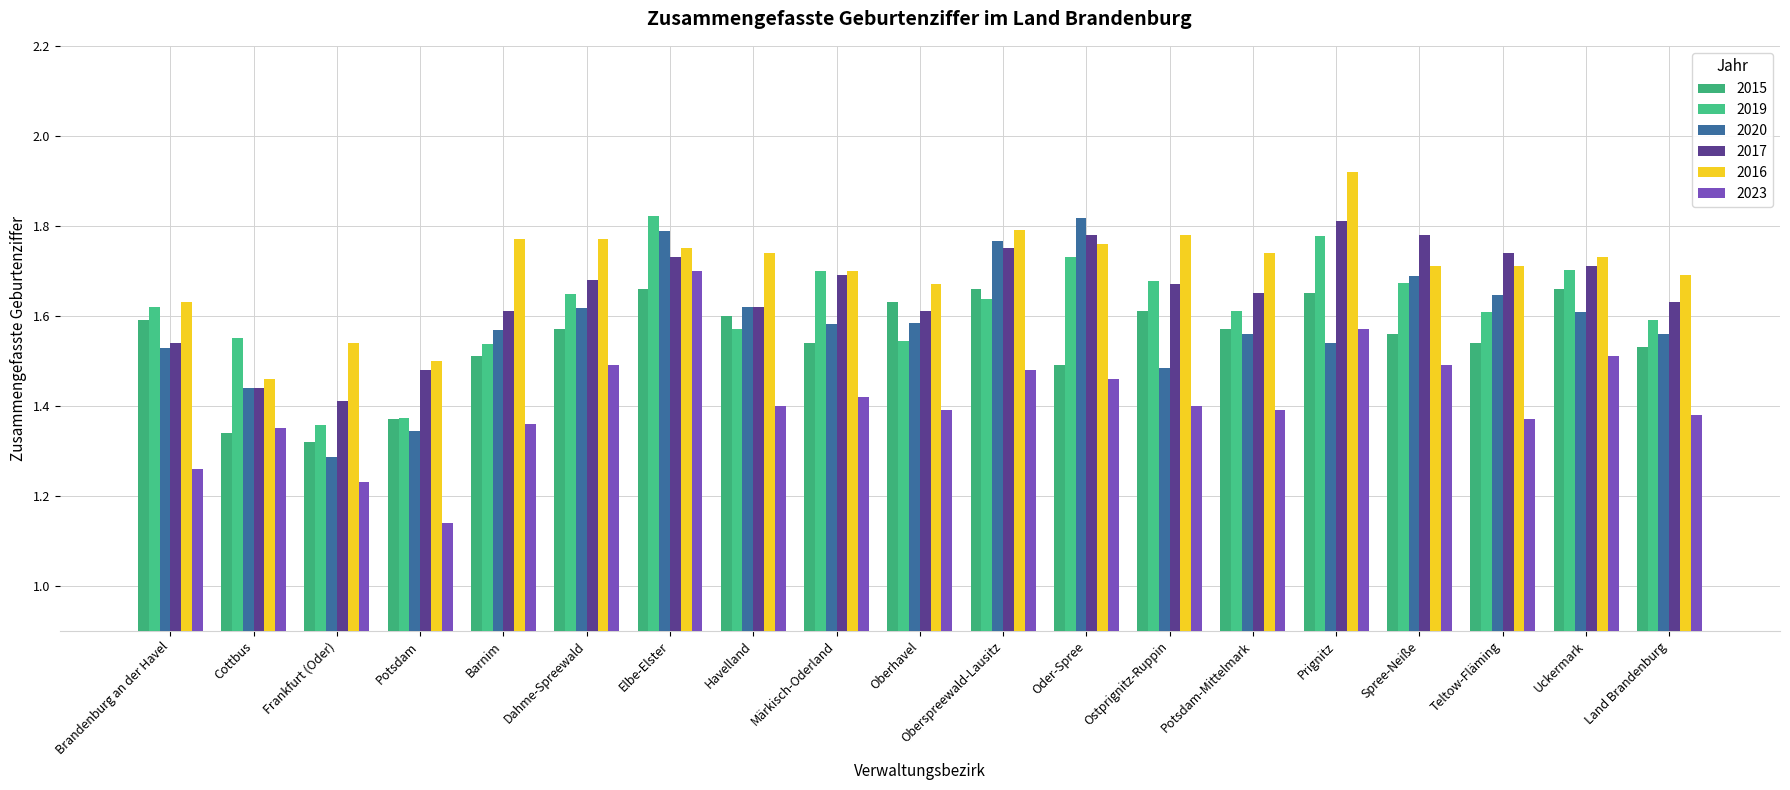

List the labels in order of 2015 value, smallest first.

Frankfurt (Oder), Cottbus, Potsdam, Oder-Spree, Barnim, Land Brandenburg, Märkisch-Oderland, Teltow-Fläming, Spree-Neiße, Dahme-Spreewald, Potsdam-Mittelmark, Brandenburg an der Havel, Havelland, Ostprignitz-Ruppin, Oberhavel, Prignitz, Elbe-Elster, Oberspreewald-Lausitz, Uckermark